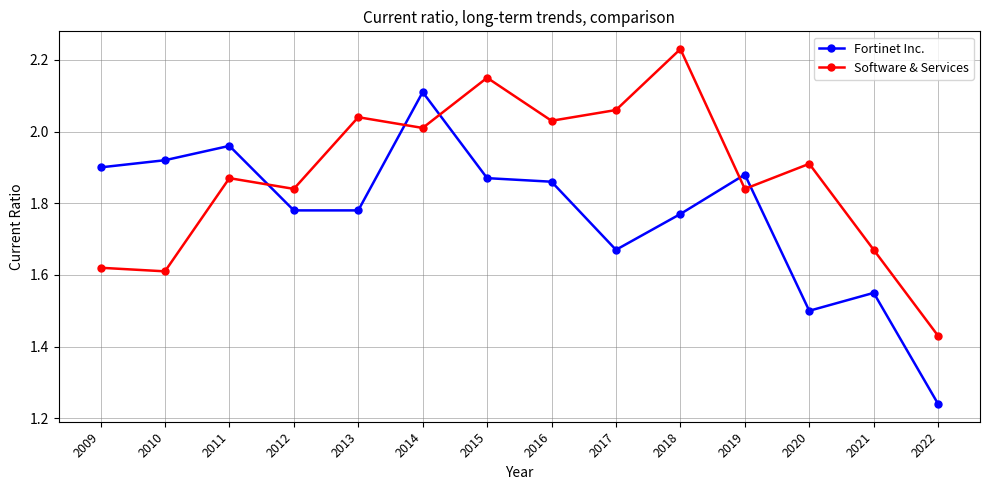

At how many categories does at least one series exceed 1?

14